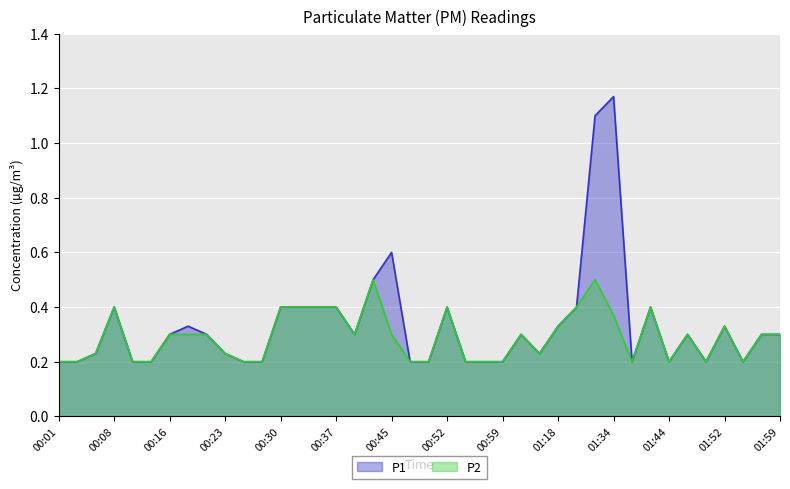

Between 00:42 and 01:52, which series saw the biggest shift?

P1